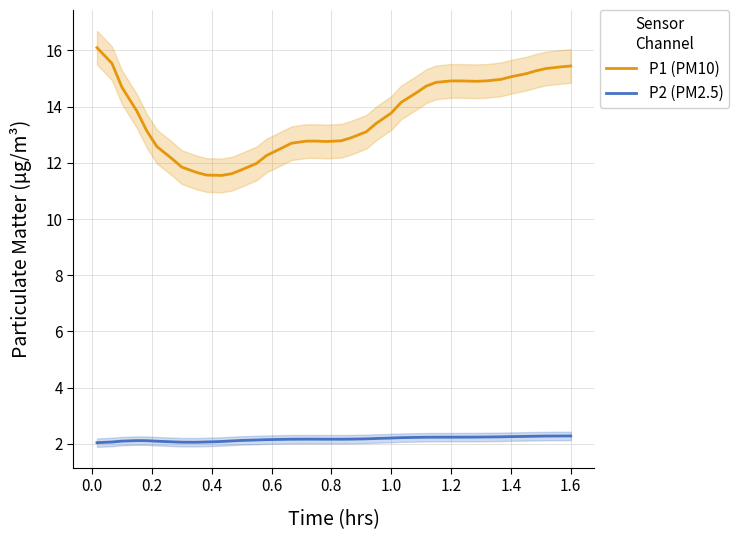

How many lines are shown in the chart?

2